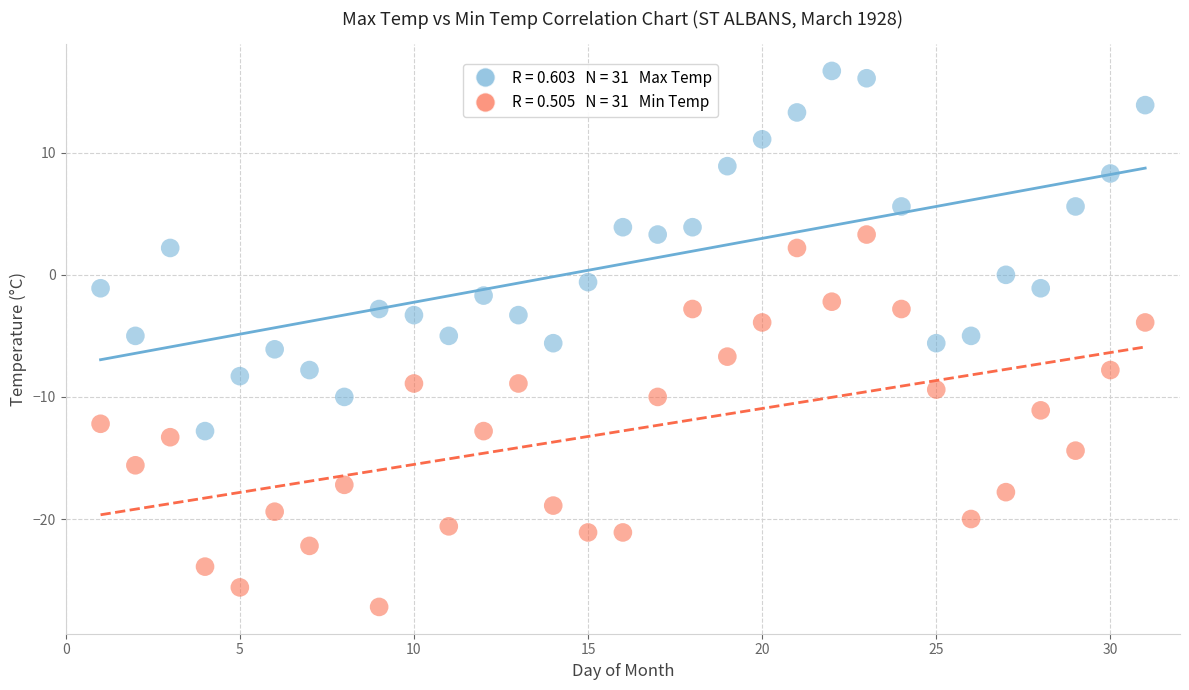

Across all data points, what is the range of X values (max minus min)?

30.0